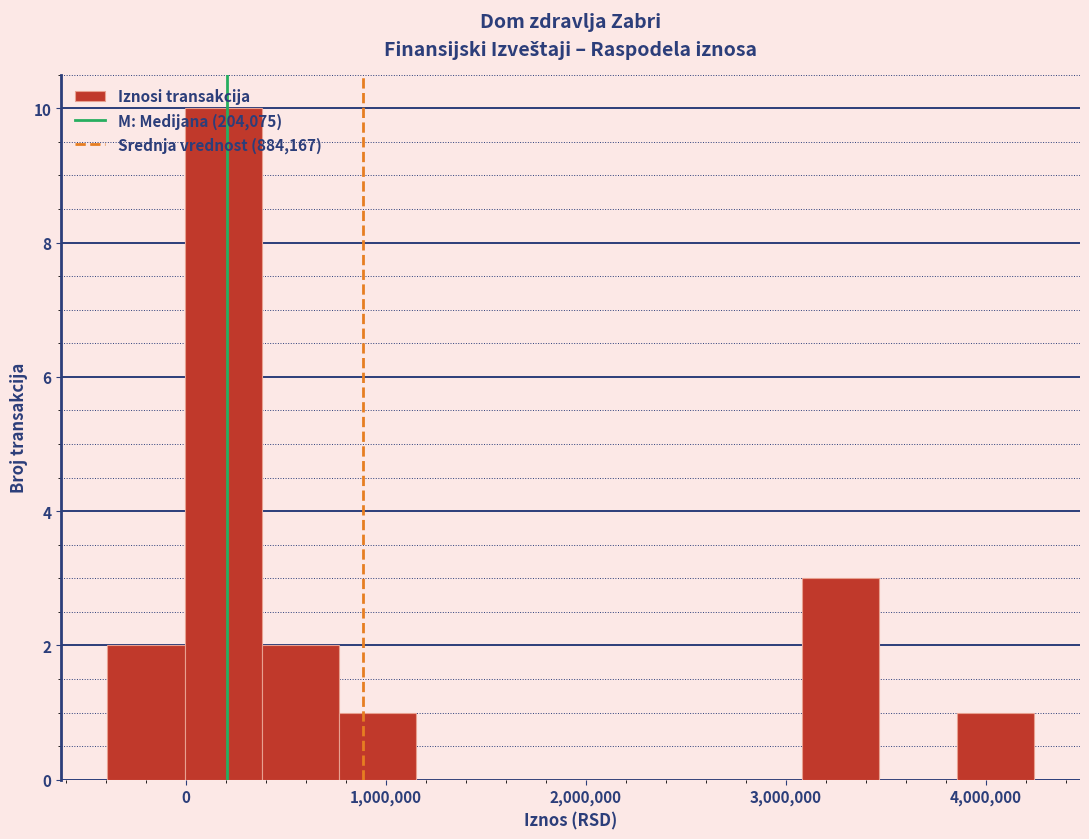

Read against the x-axis, roughly where is the centre of the tallest bar?

200000